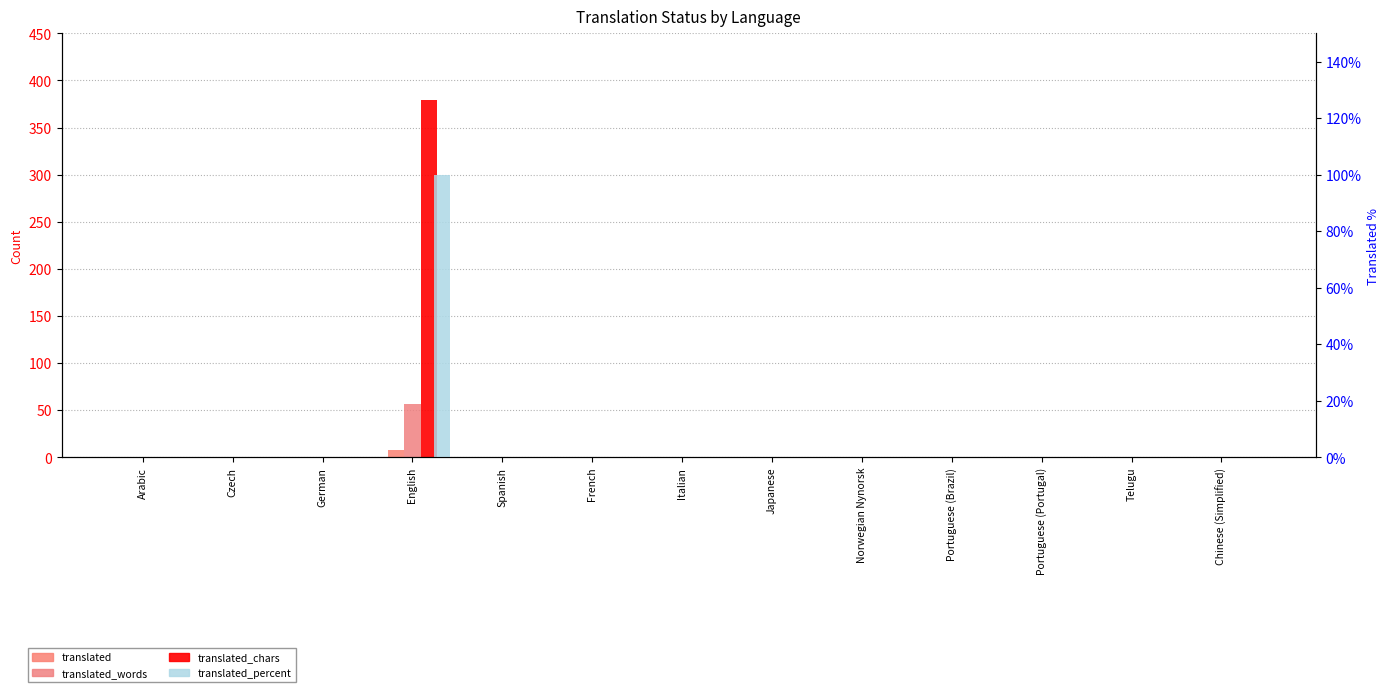

Which category has the highest value across all series?

English